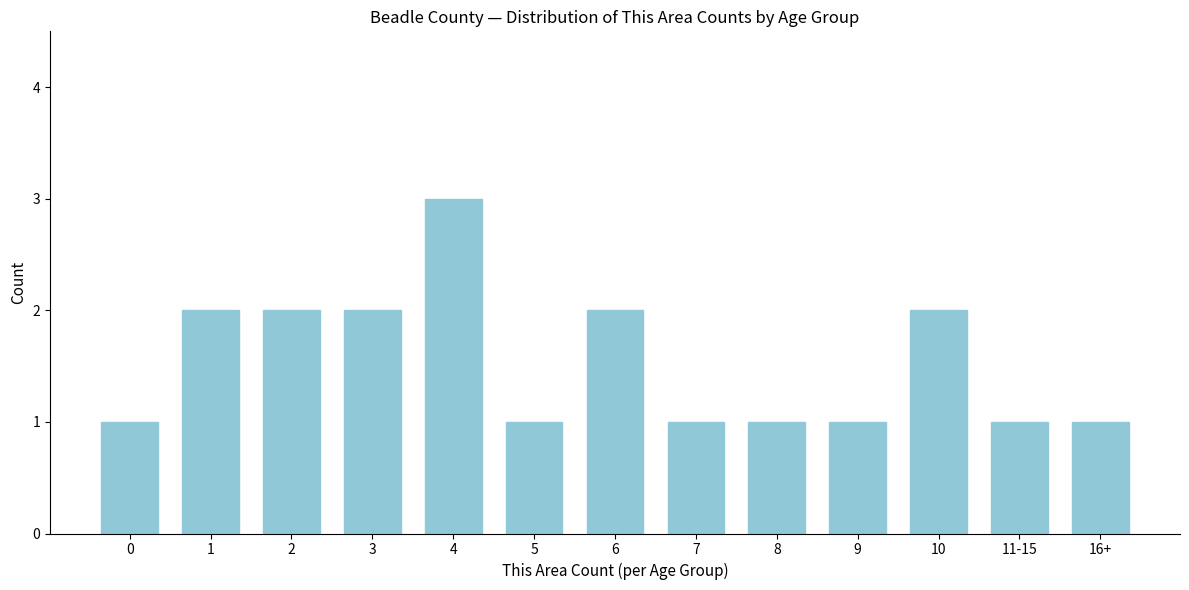

Reading right to left, what are all the values shown in this chart?

16+=1	11-15=1	10=2	9=1	8=1	7=1	6=2	5=1	4=3	3=2	2=2	1=2	0=1